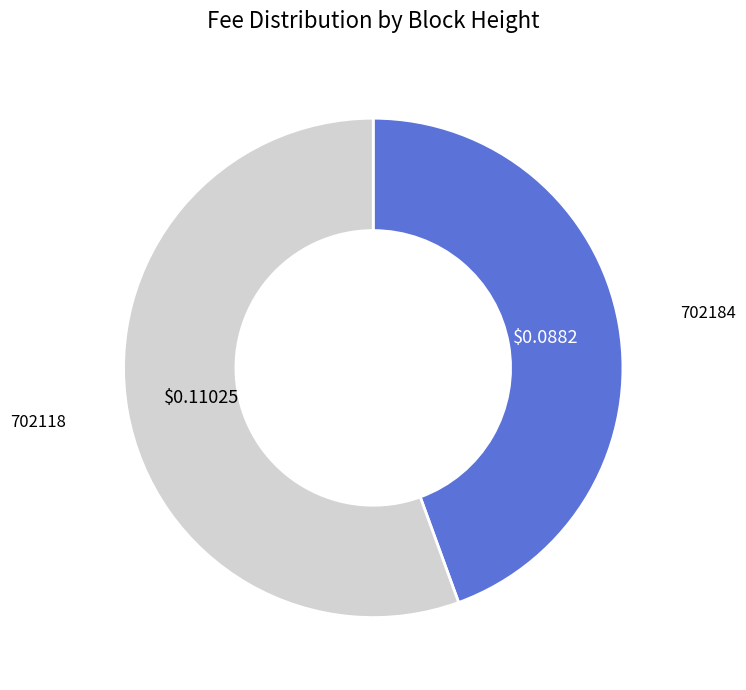

Which has a higher value, 702118 or 702184?

702118